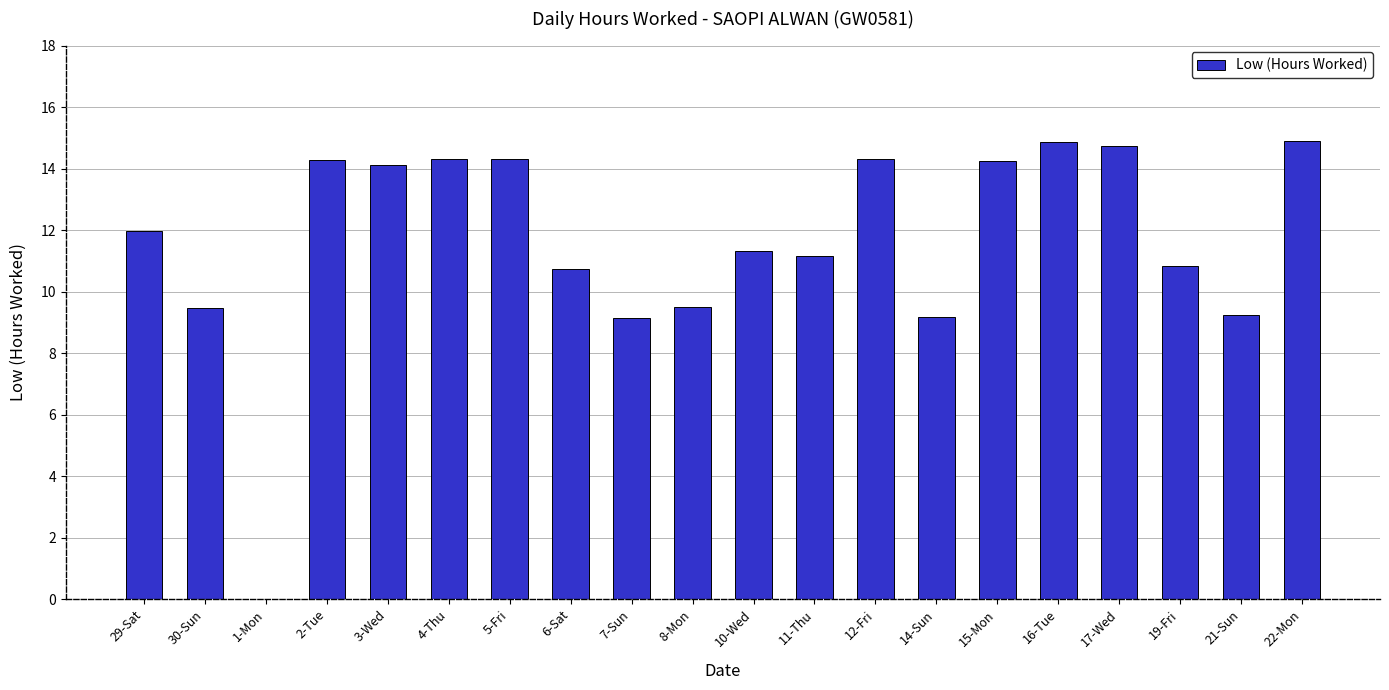

What is the greatest value displayed?

14.9